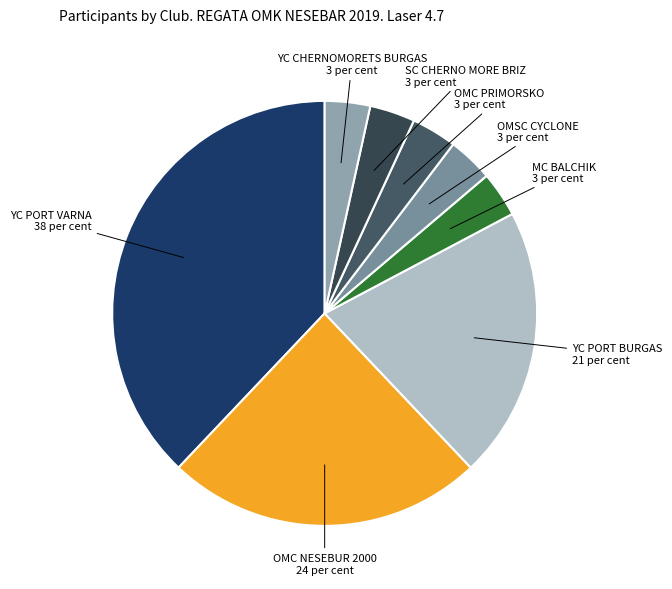

How many segments does this pie chart have?

8